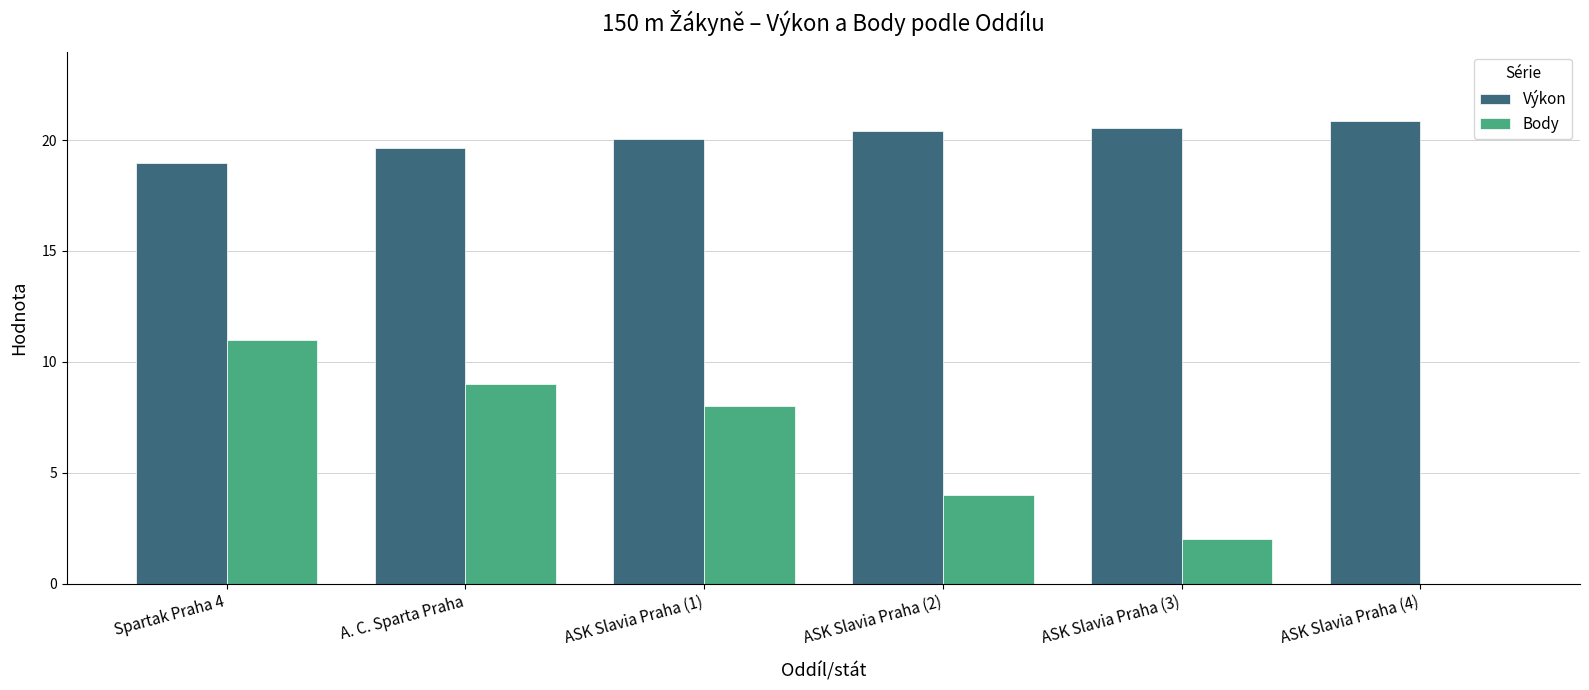

Count the number of categories in the chart.

6